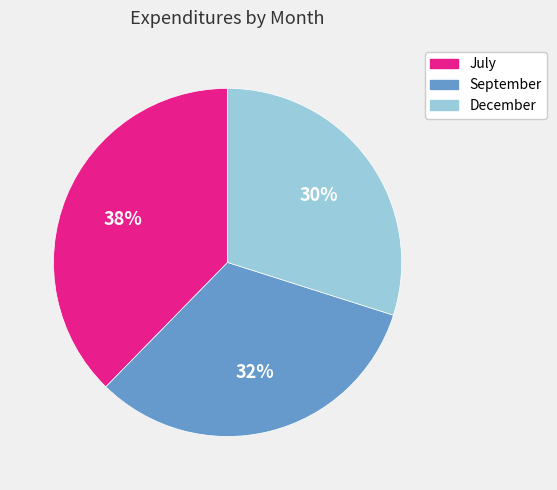

To the nearest percent, what is the combined percentage of September and July?

70%